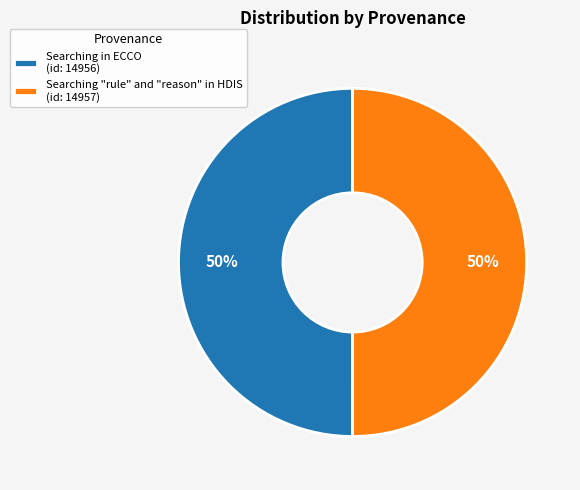

What percentage is the Searching "rule" and "reason" in HDIS slice, to the nearest percent?

50%